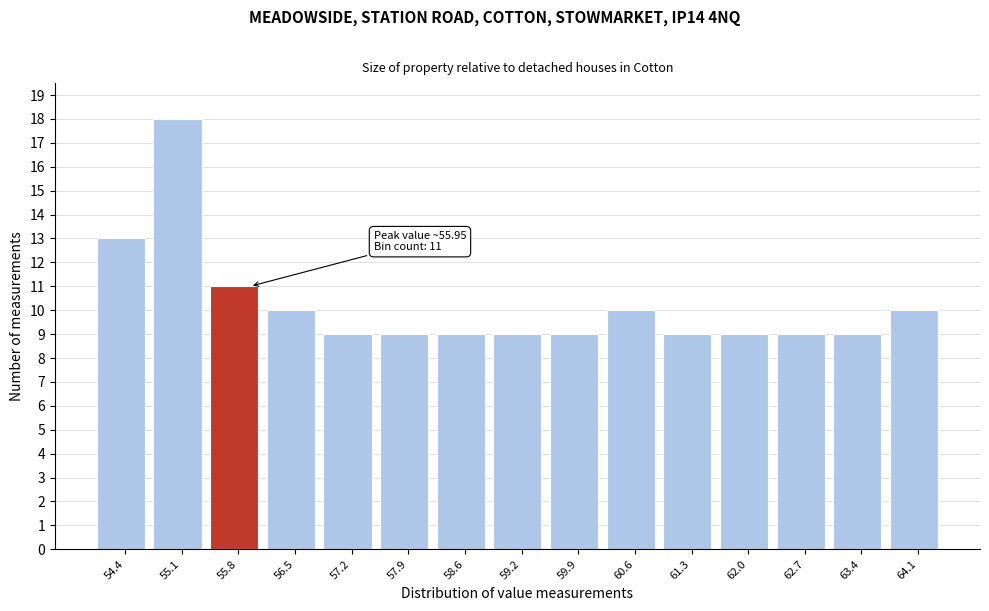

Over which range of the x-axis is the bar tallest?

54.8 to 55.5